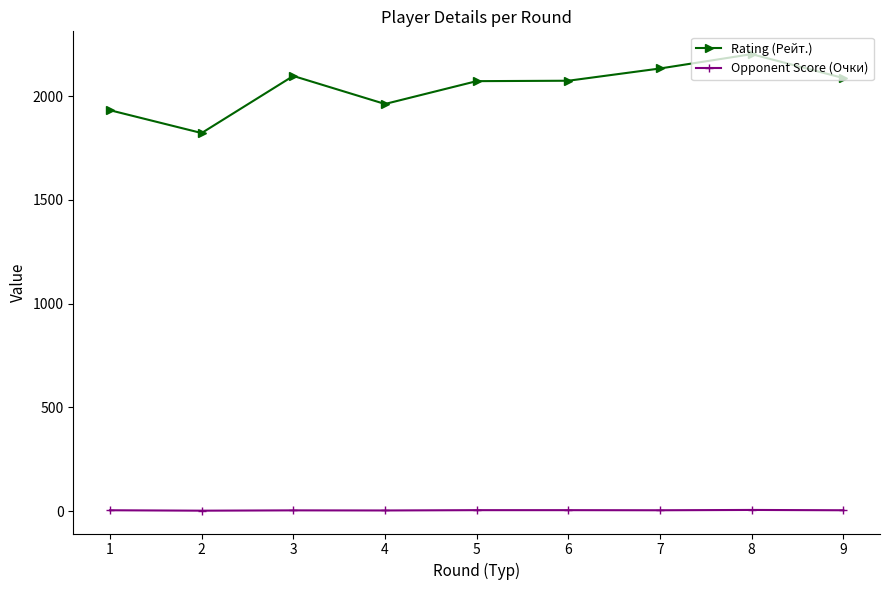

At 4, list the series in order from largest to smallest.

Rating (Рейт.), Opponent Score (Очки)